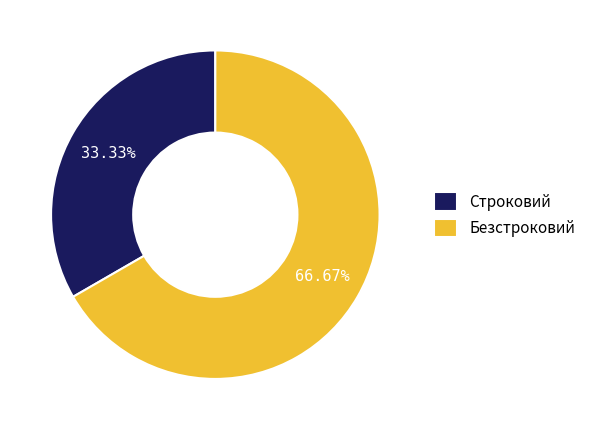

Which category has the smallest portion of the pie?

Строковий